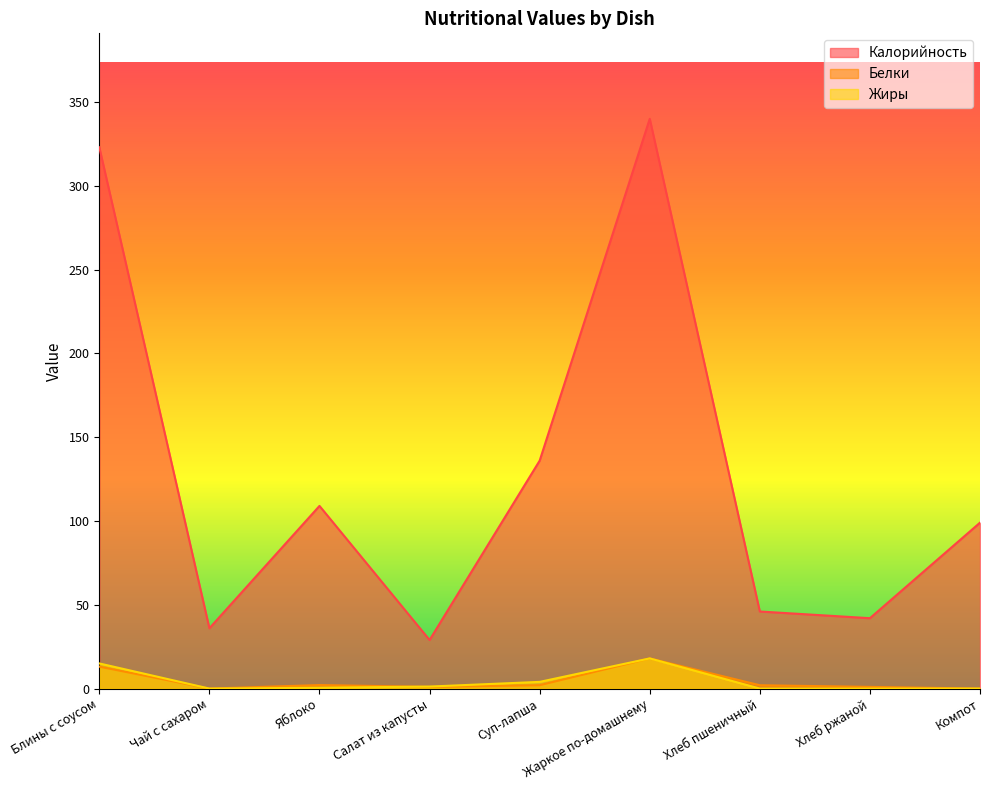

Is the value of Жиры at Хлеб ржаной greater than the value of Белки at Блины с соусом?

No